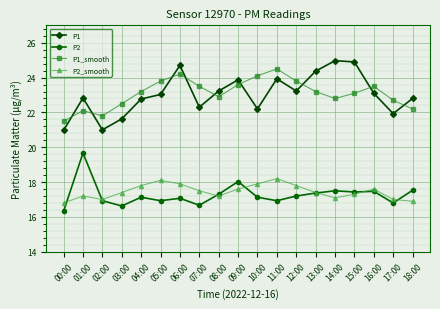

What is the minimum value for P1_smooth?

21.5